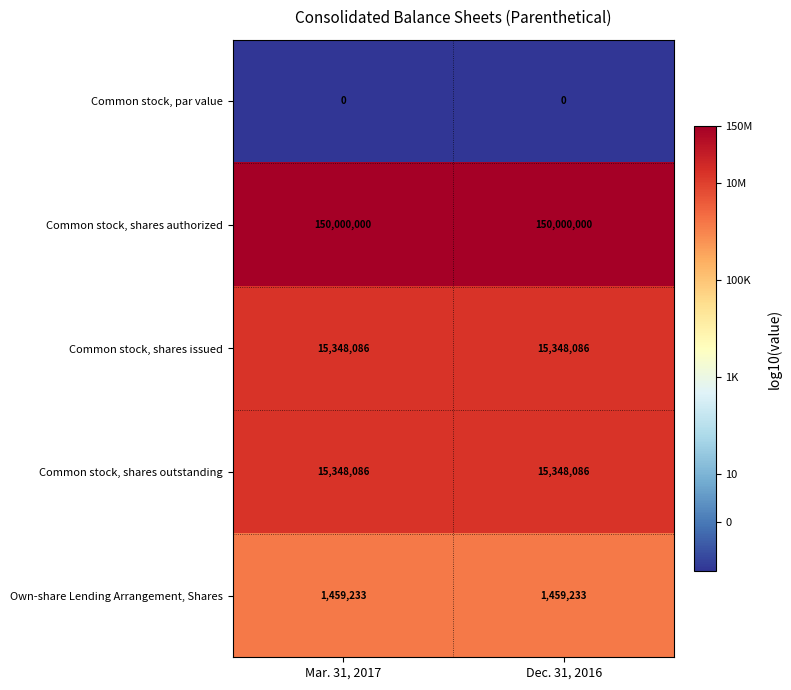

The Common stock, par value series shows 0 at Mar. 31, 2017. True or false?

True